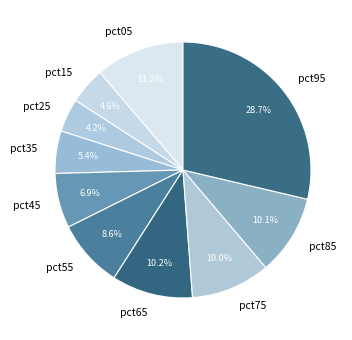

How much of the chart is everything except pct95?

71.3%